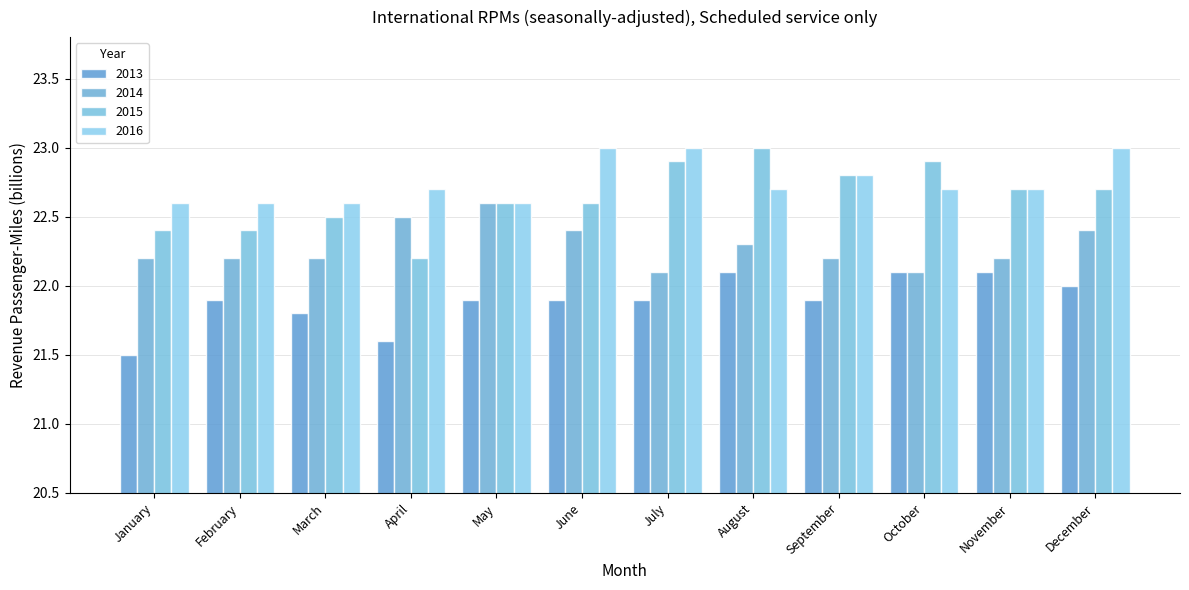

What is the value of the 2016 bar at the 3rd from the left?

22.6